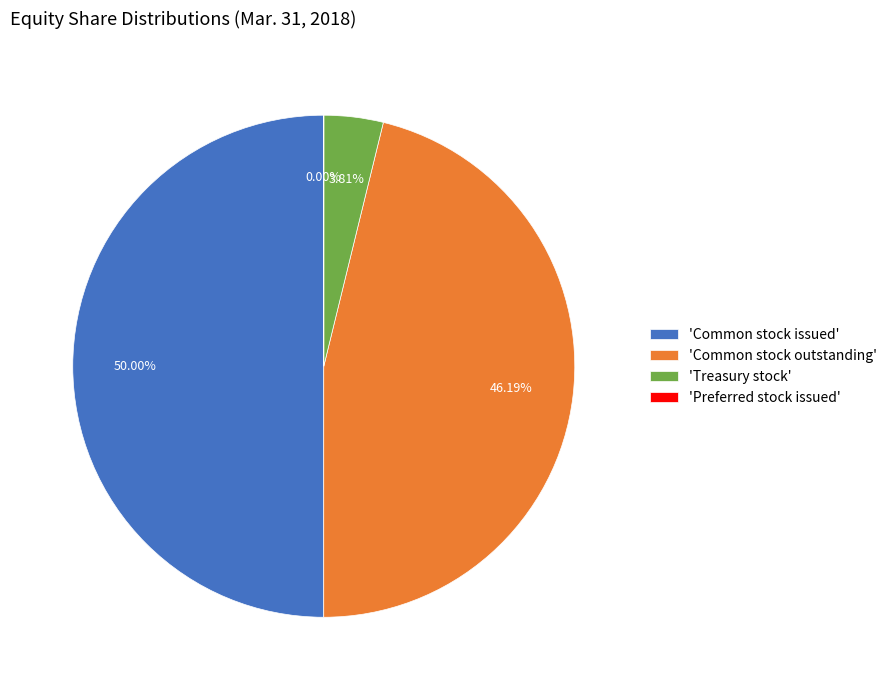

Does 'Treasury stock' account for over 50% of the chart?

No